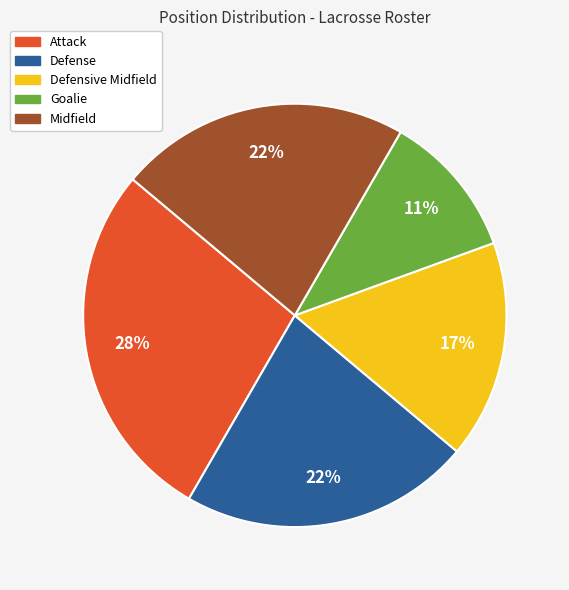

Combined, do Defensive Midfield and Midfield account for over 50%?

No